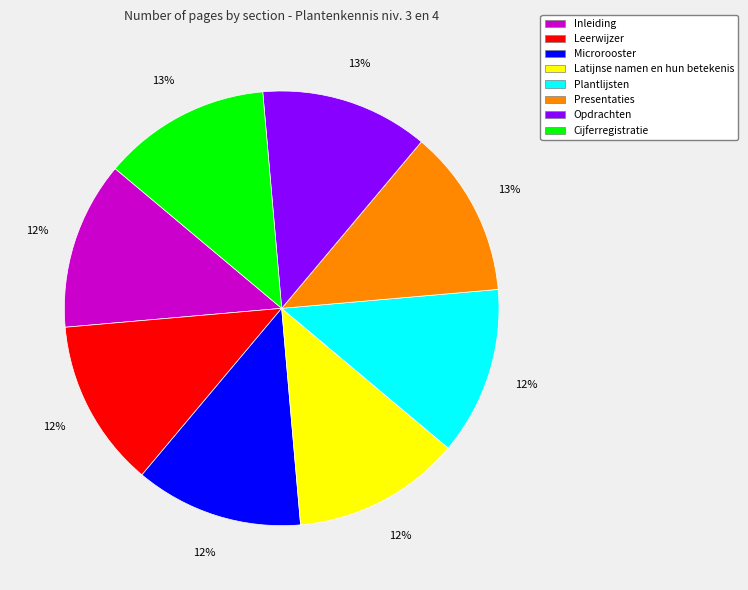

Is it true that Plantlijsten is 21% of the pie?

False